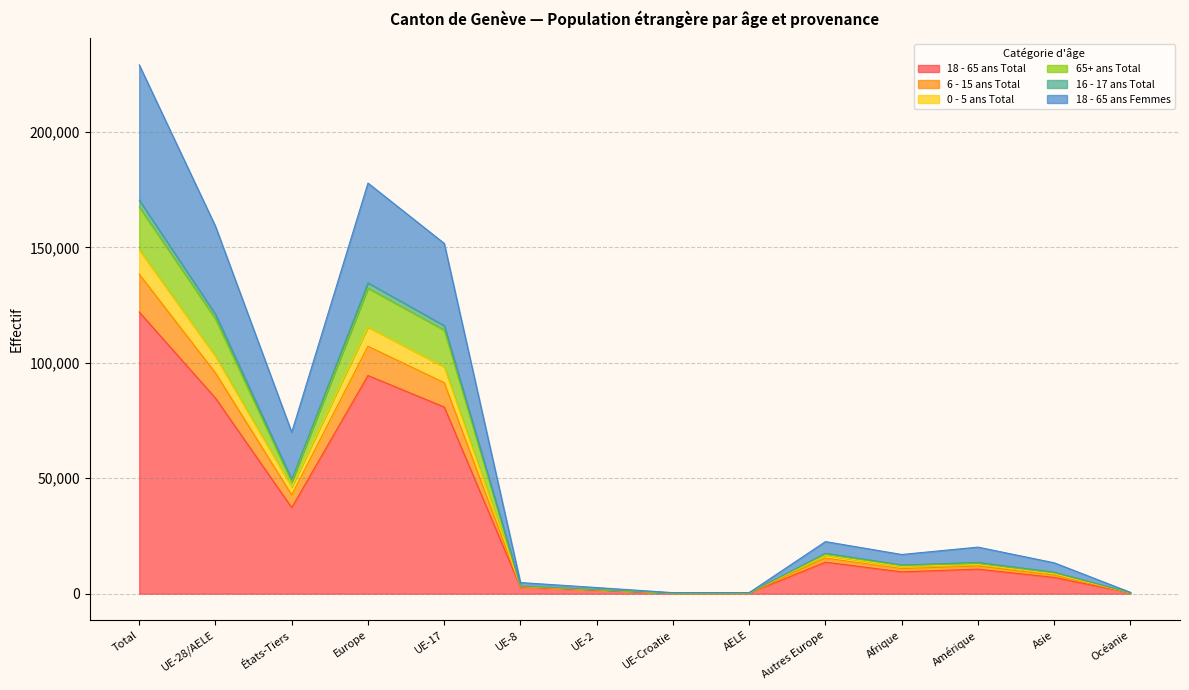

True or false: 18 - 65 ans Total has a value of 58263 at Europe.

False